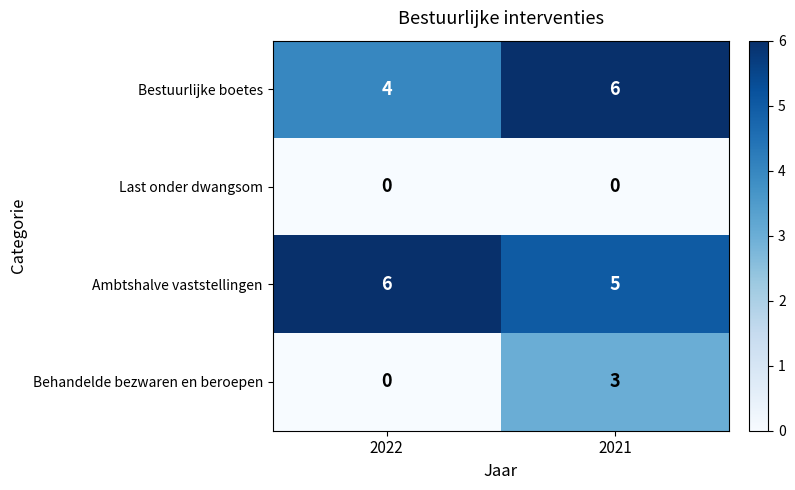

Is it true that Bestuurlijke boetes equals 4 at 2022?

True